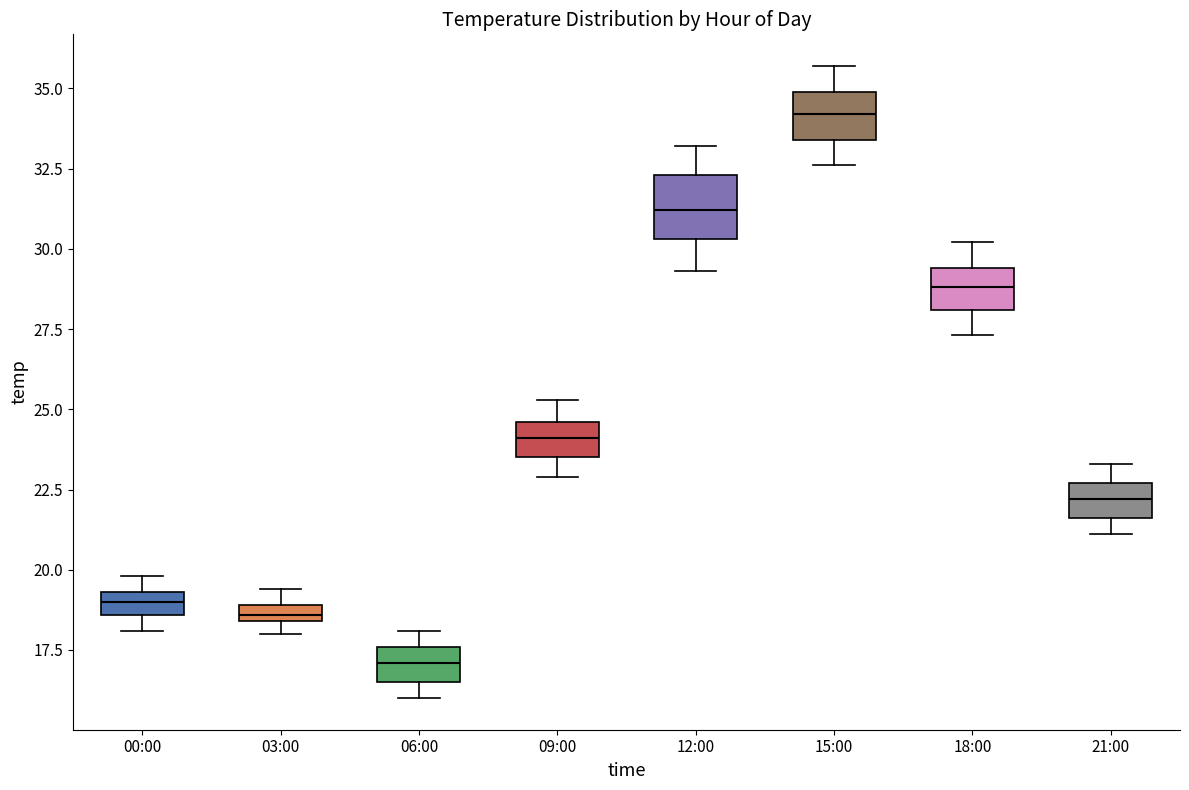

Which box has the lowest median line?

06:00